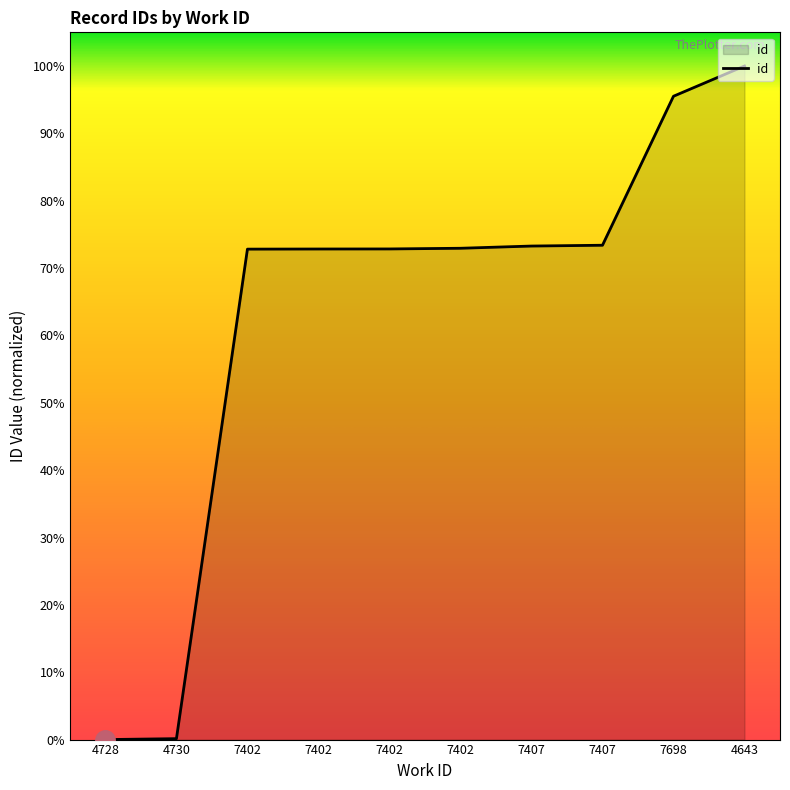

The chart shows a value of 72.8 at 7402. True or false?

True